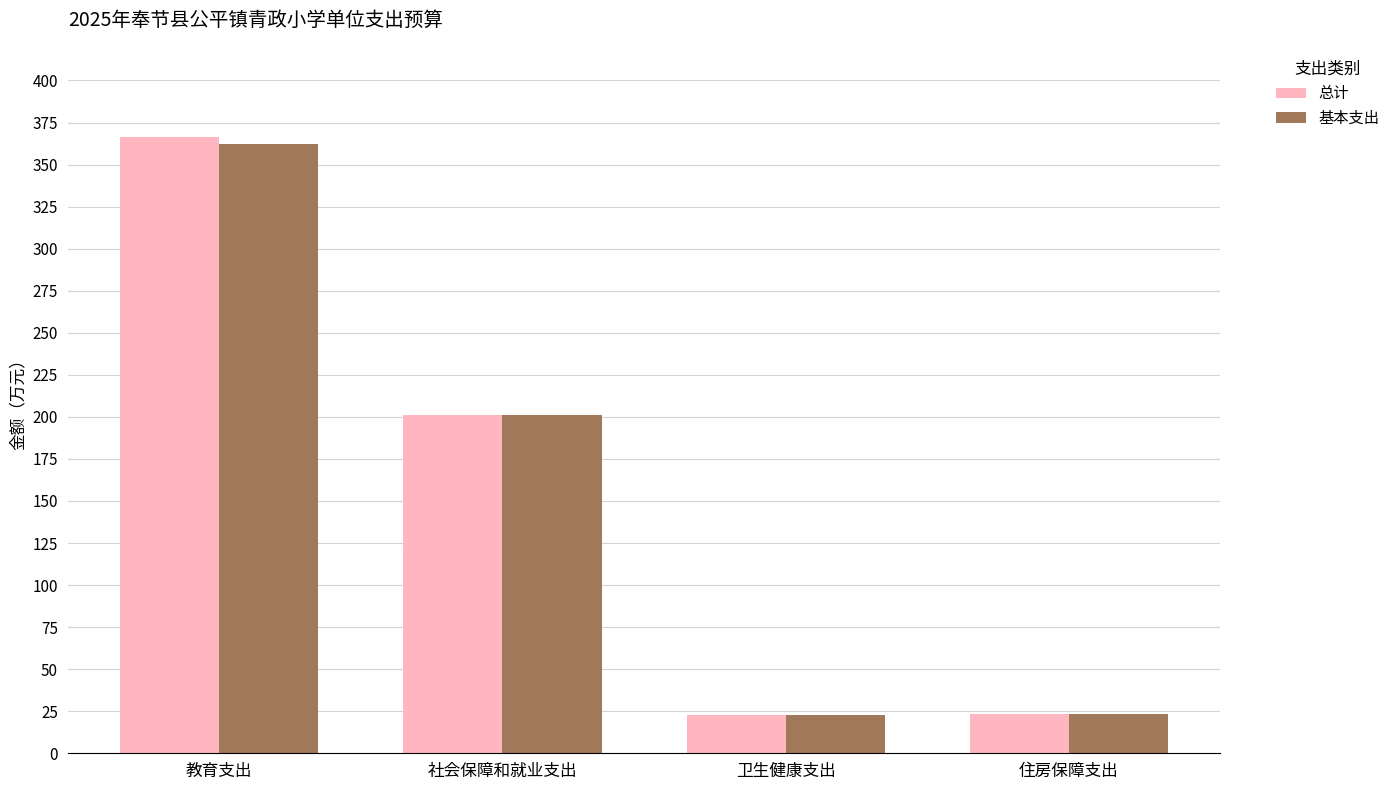

Does the chart contain stacked bars?

No